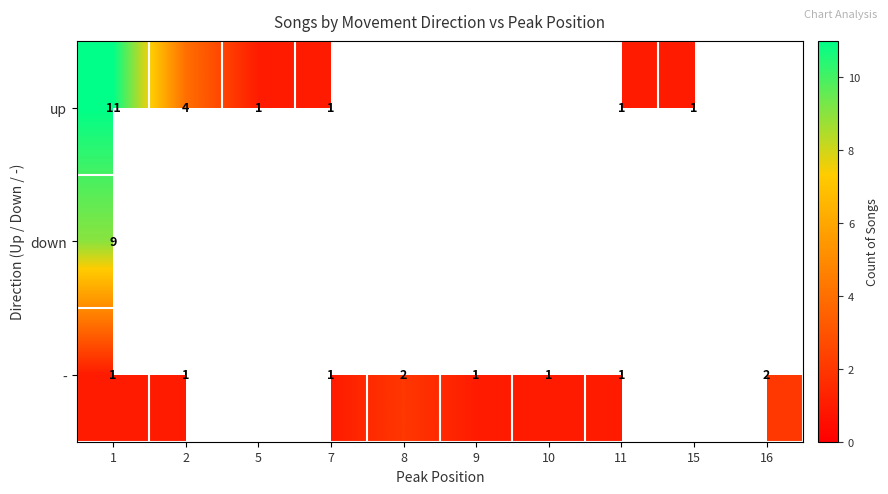

The value of down at 1 is 9. True or false?

True